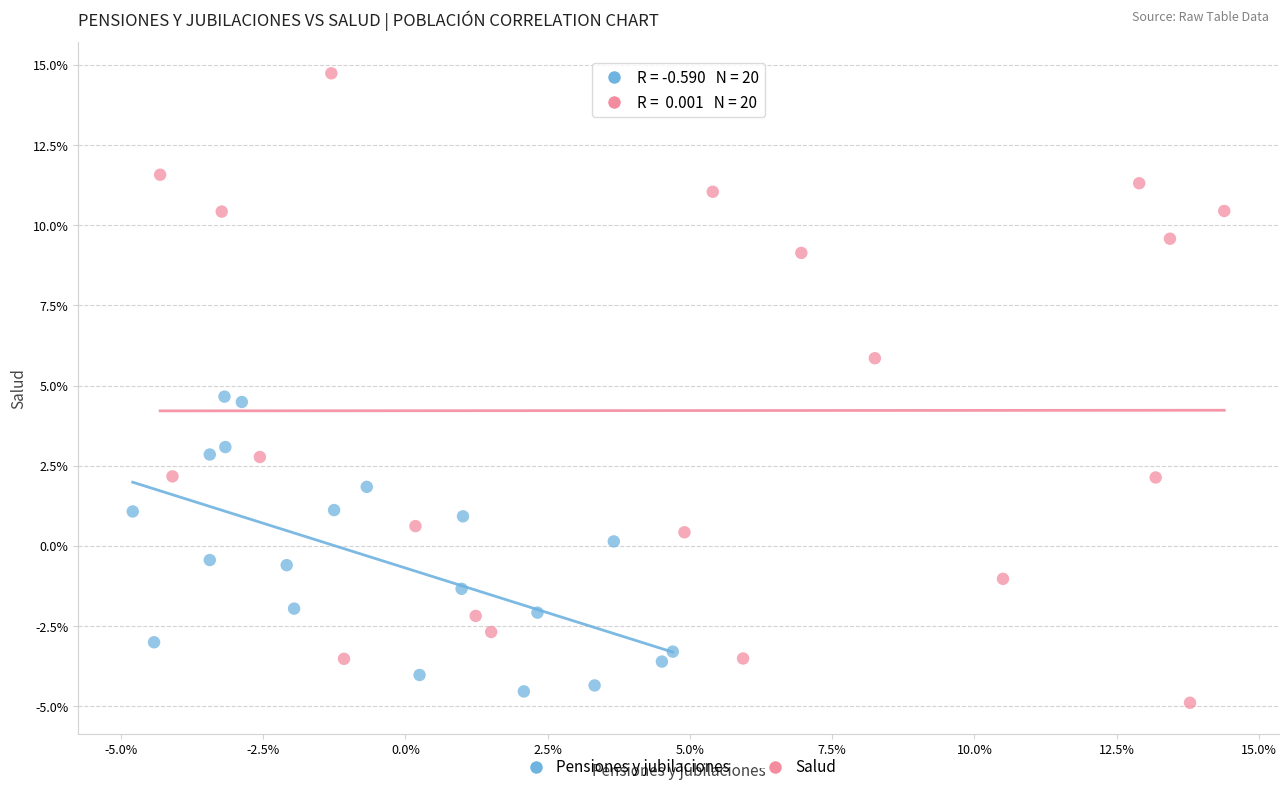

Which series contains the highest Y value?

Salud